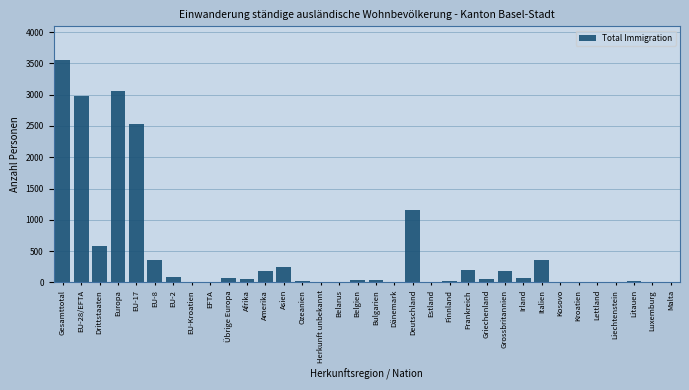

At which label is the value closest to 1780?

Deutschland